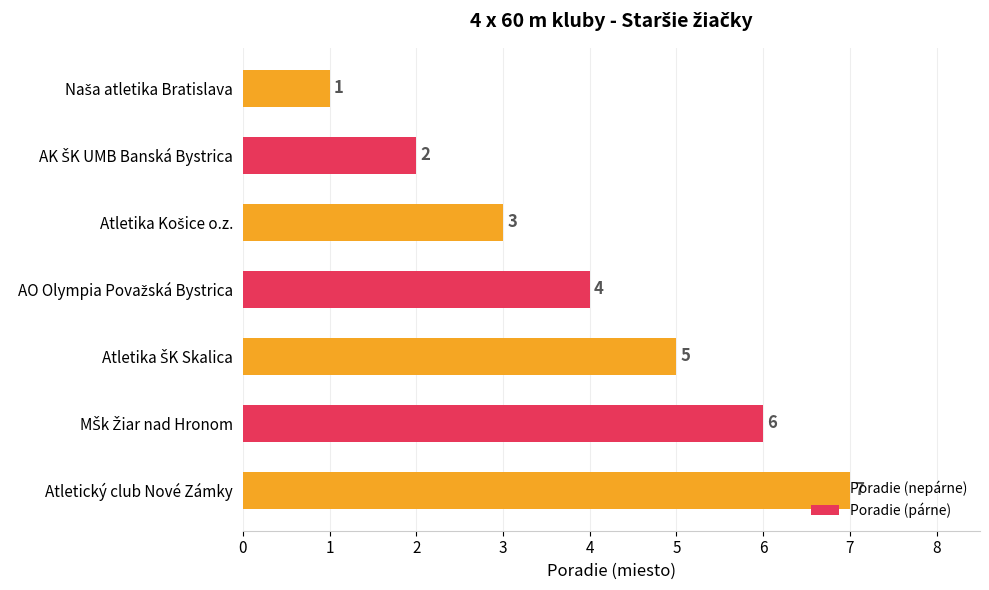

What is the value of the 3rd bar from the top?

3